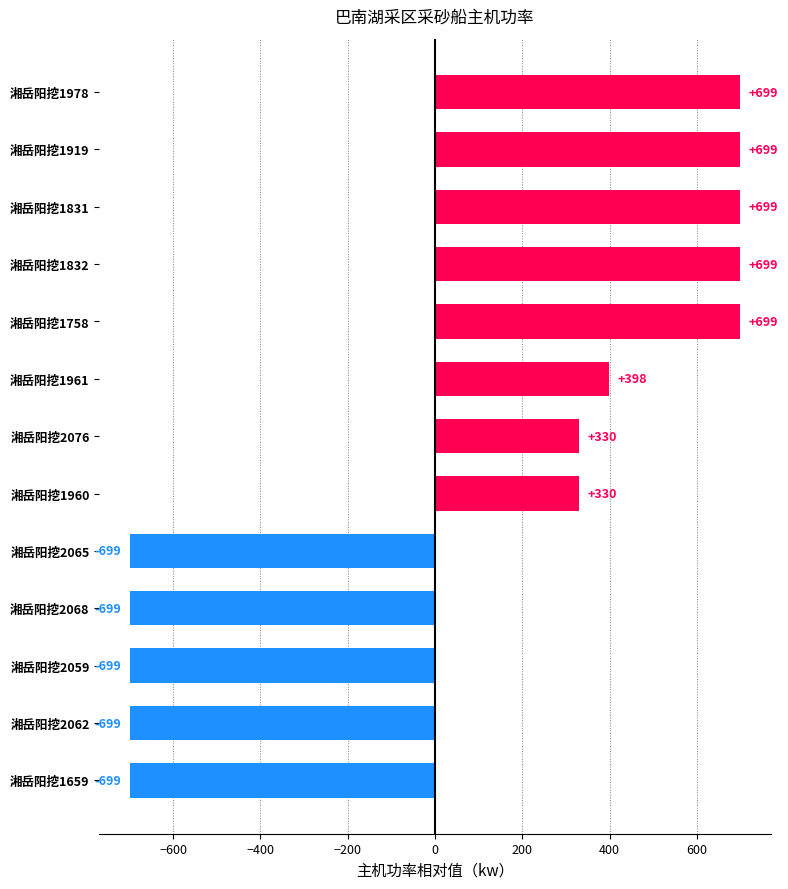

What is the label of the 1st bar from the bottom?

湘岳阳挖1659